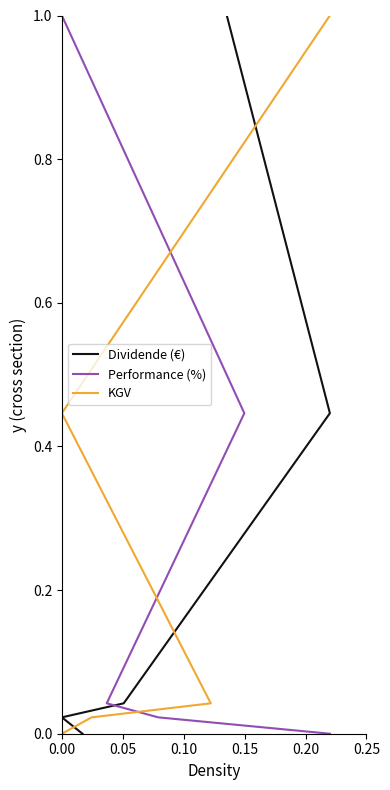

What is the difference between the second highest and second lowest values in the Performance (%) series?

0.4